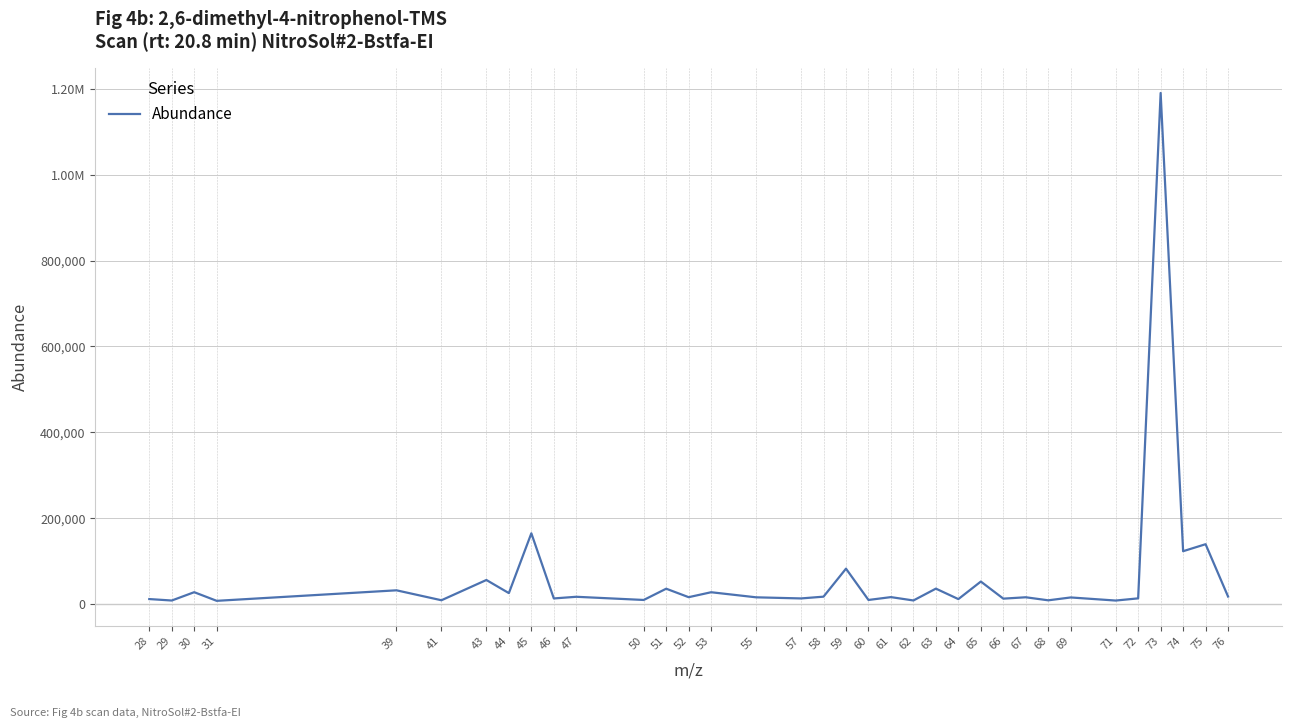

Which has a higher value, 52 or 41?

52